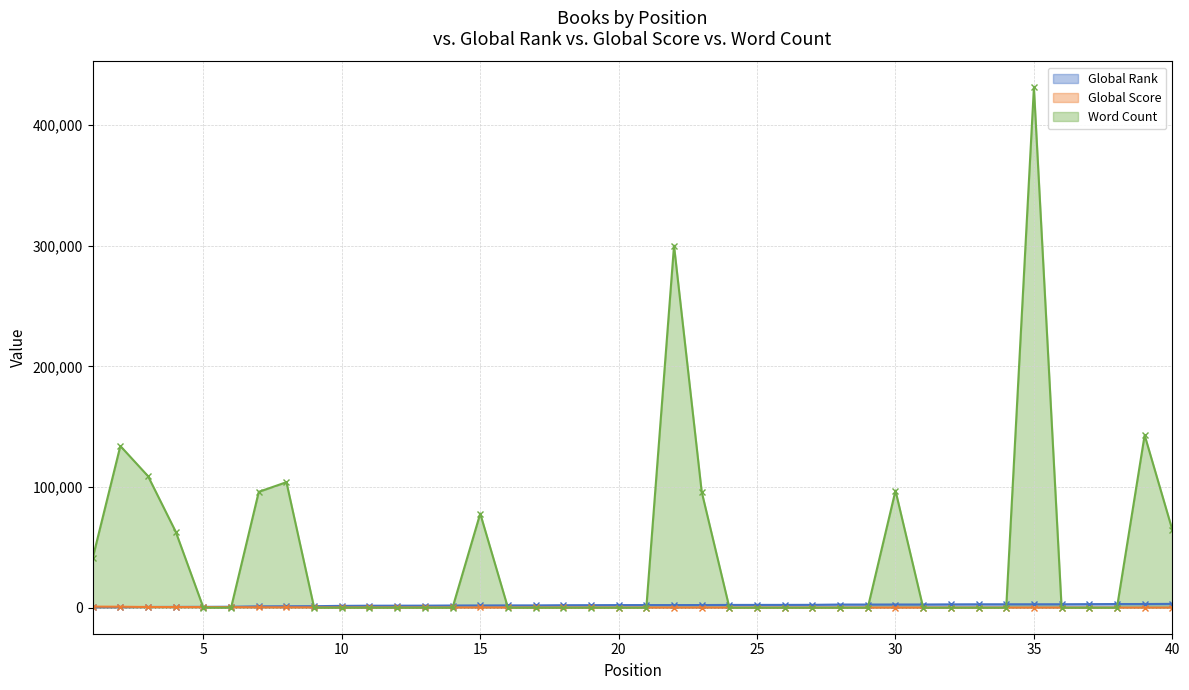

True or false: Global Rank has a value of 2839 at 34.

True